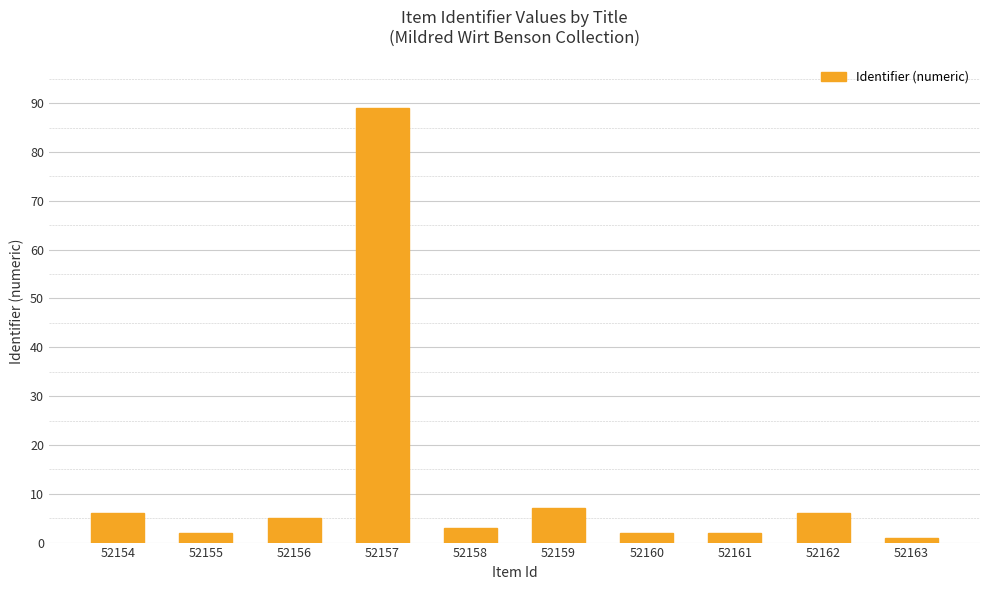

Reading left to right, what are all the values shown in this chart?

52154=6	52155=2	52156=5	52157=89	52158=3	52159=7	52160=2	52161=2	52162=6	52163=1